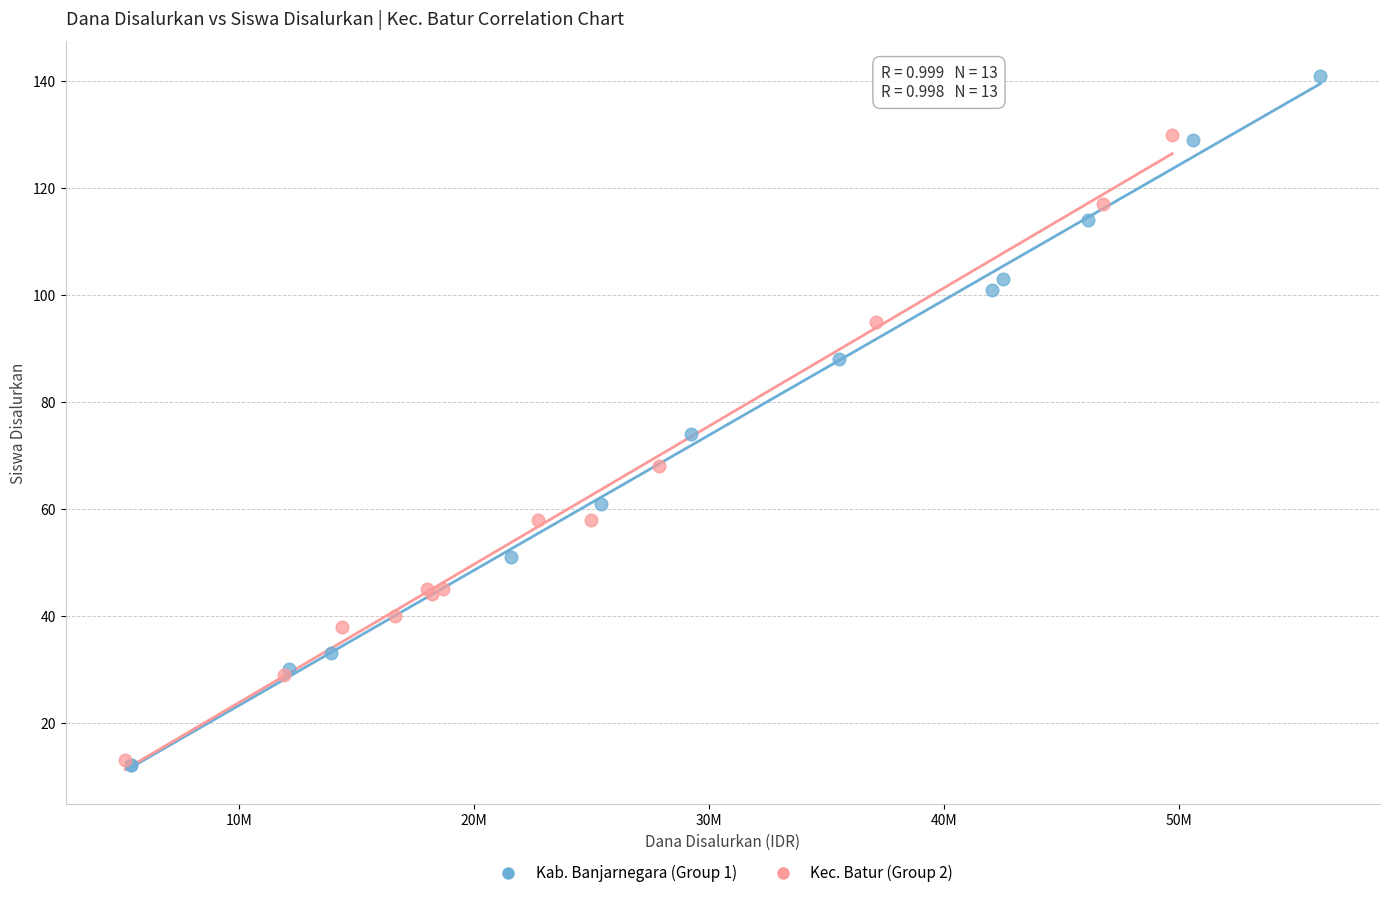

What are all the series names shown in the legend?

Kab. Banjarnegara (Group 1), Kec. Batur (Group 2)